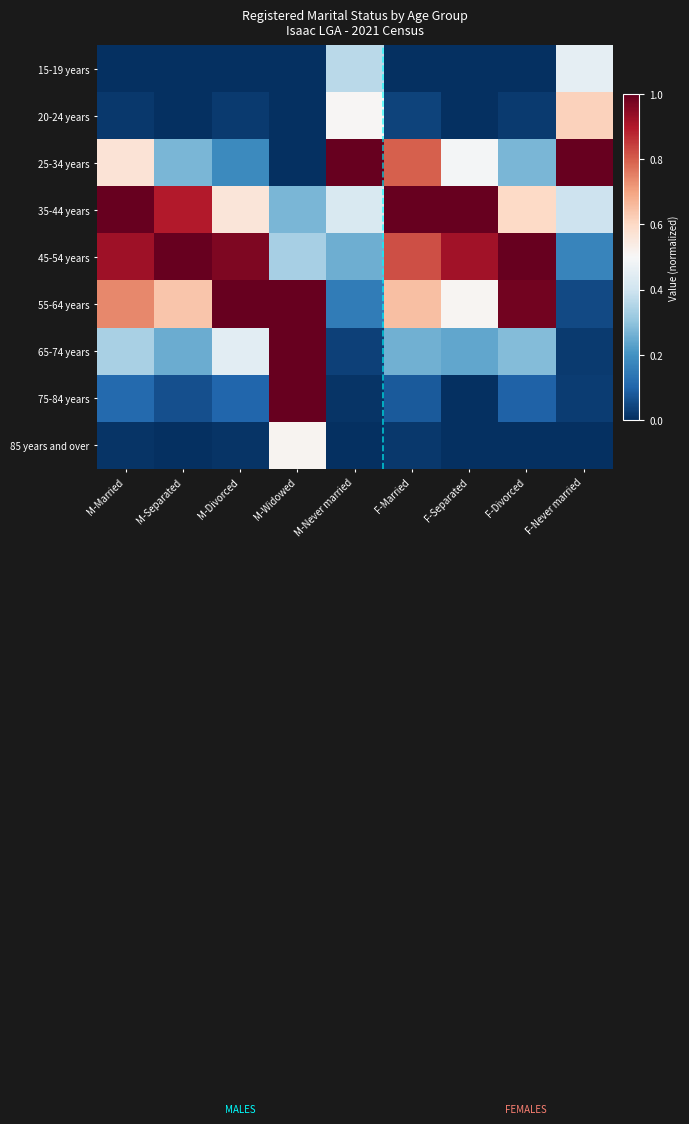

Count the number of data series in this chart.

9